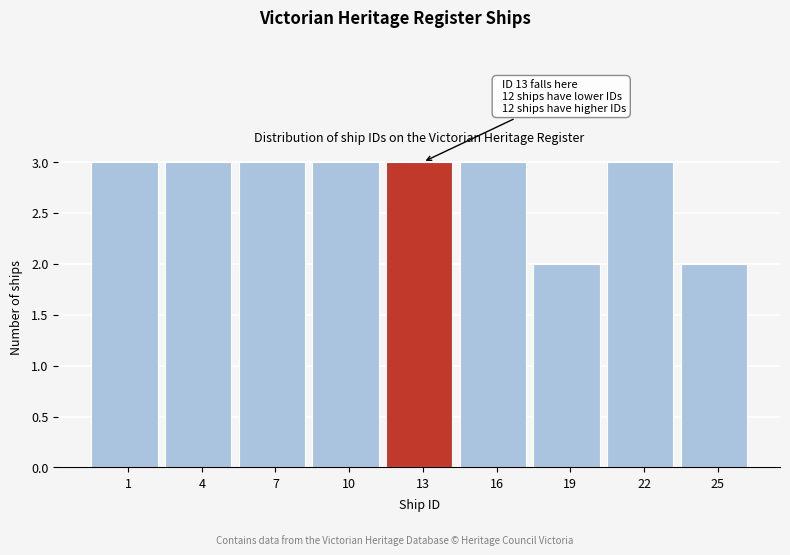

Reading left to right, list all the values displayed in this chart.

1=3	4=3	7=3	10=3	13=3	16=3	19=2	22=3	25=2